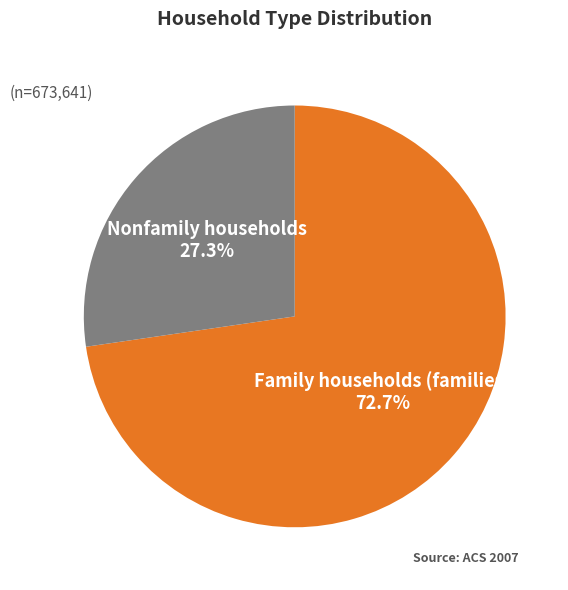

Which category has the smallest portion of the pie?

Nonfamily households